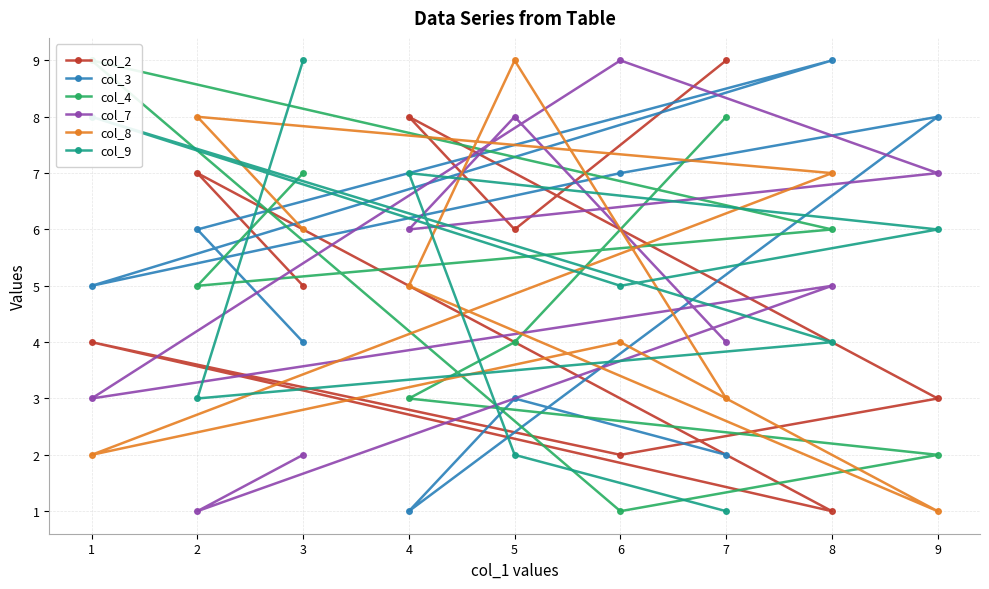

Which category has the lowest value across all series?

8